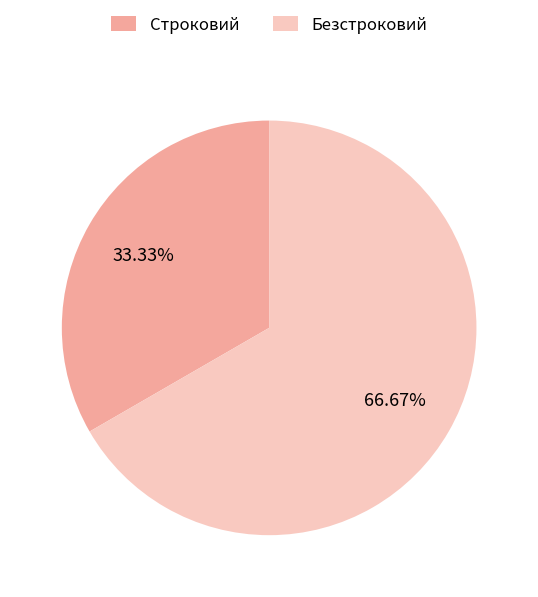

To the nearest percent, what is the difference between the largest and smallest slice percentages?

33%